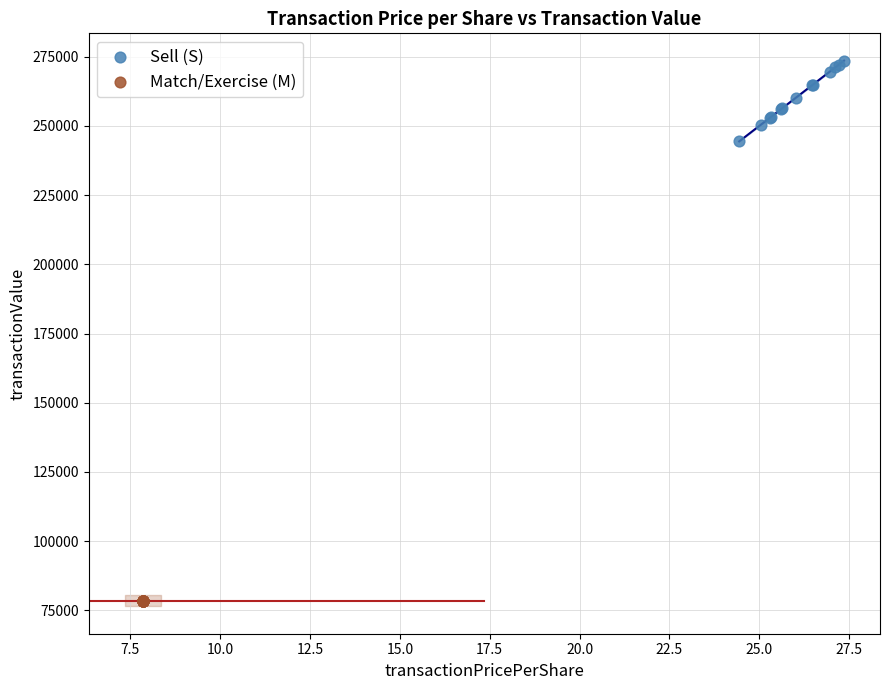

Which series reaches the minimum Y coordinate?

Match/Exercise (M)